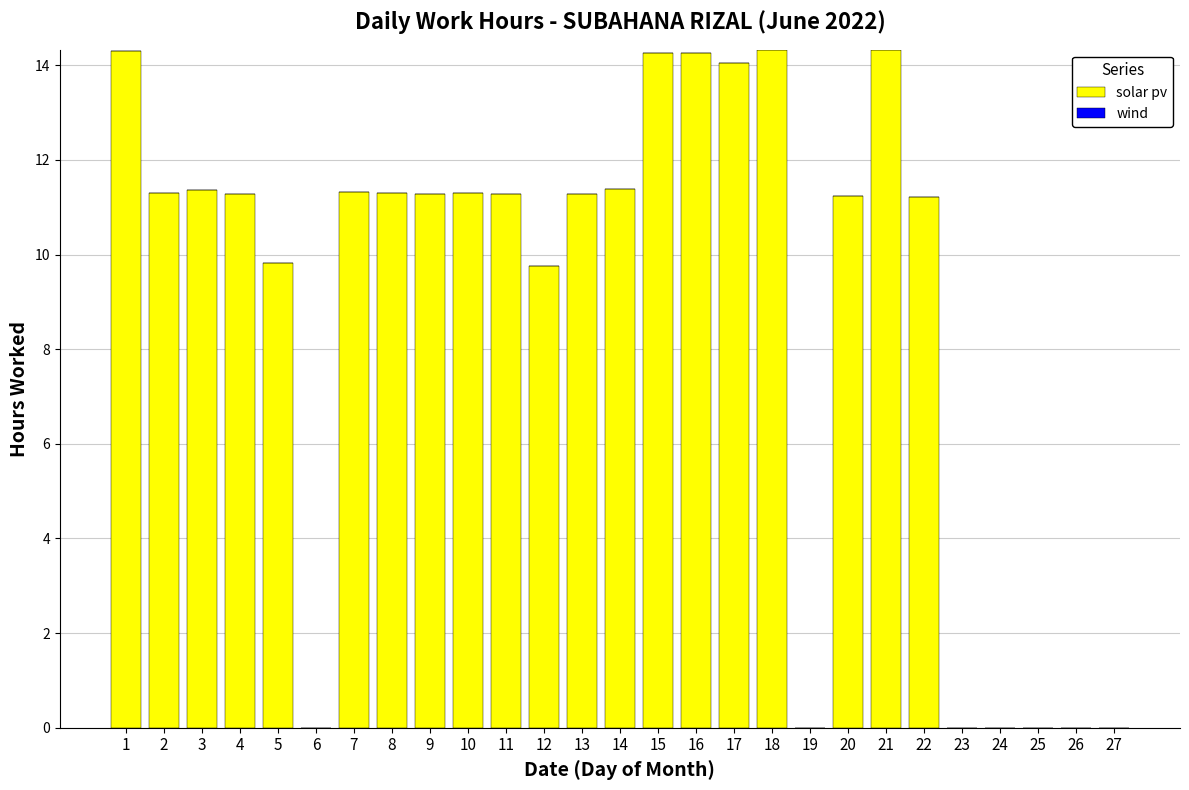

How many data points does each series have?

27